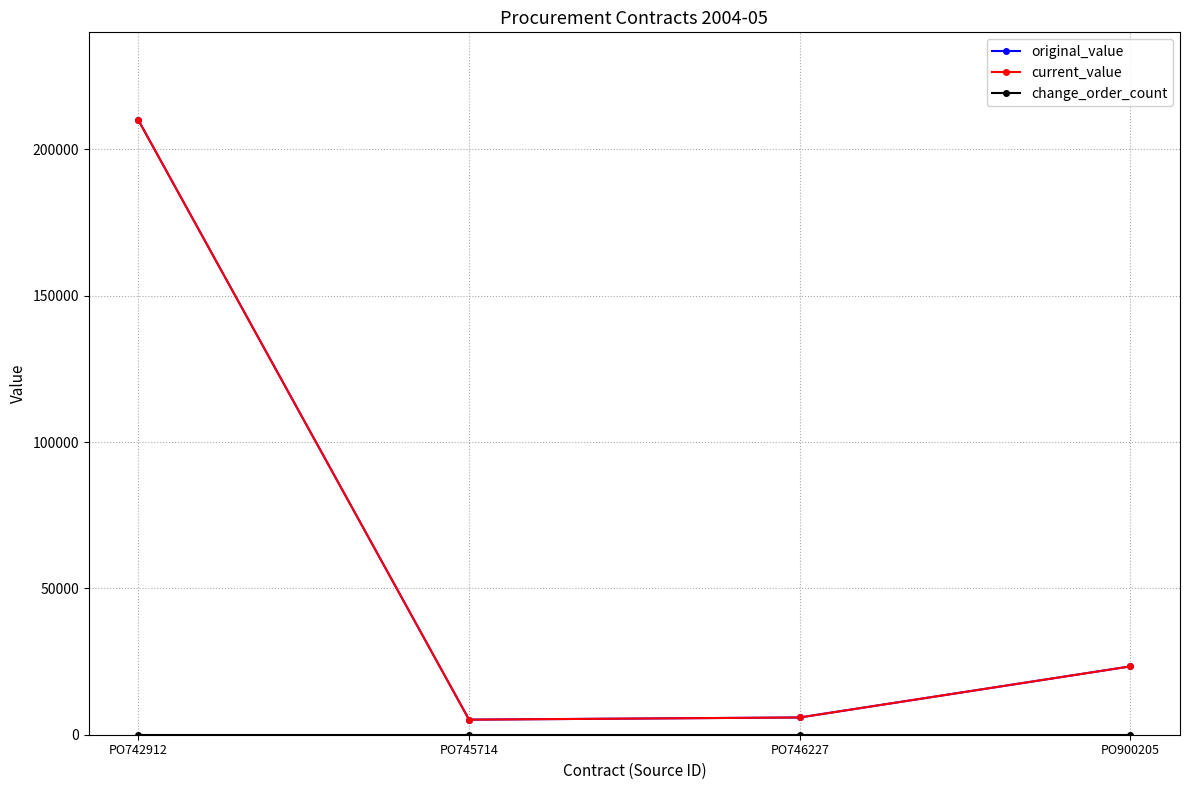

Which series has the largest total across all categories?

original_value